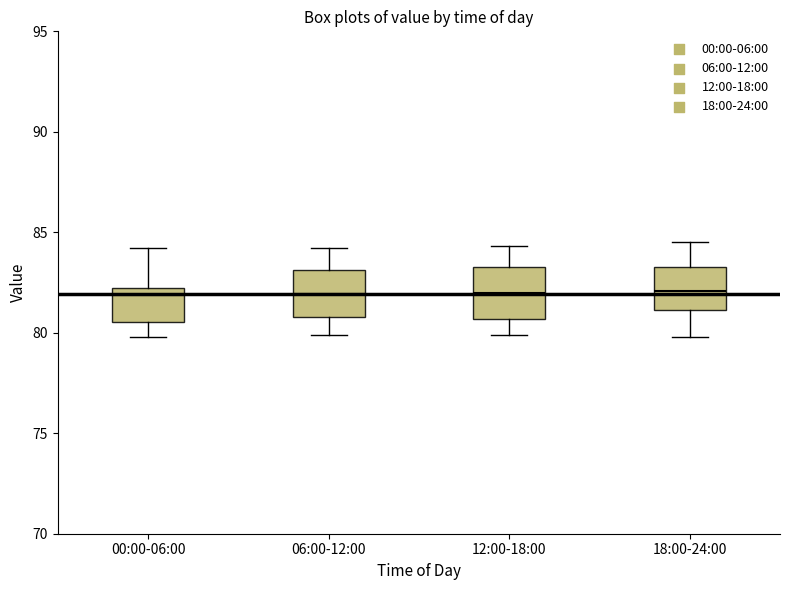

Reading left to right, transcribe this box plot: for each box, give where its median line is, the range the box spans, and where its two whiskers end, as read against the y-axis. The values are not printed on the chart, so give them approximately, as read against the axis.

00:00-06:00: median 82.0, box 80.5 to 82.5, whiskers 80.0 to 84.0
06:00-12:00: median 82.0, box 81.0 to 83.0, whiskers 80.0 to 84.0
12:00-18:00: median 82.0, box 80.5 to 83.5, whiskers 80.0 to 84.5
18:00-24:00: median 82.0, box 81.0 to 83.5, whiskers 80.0 to 84.5